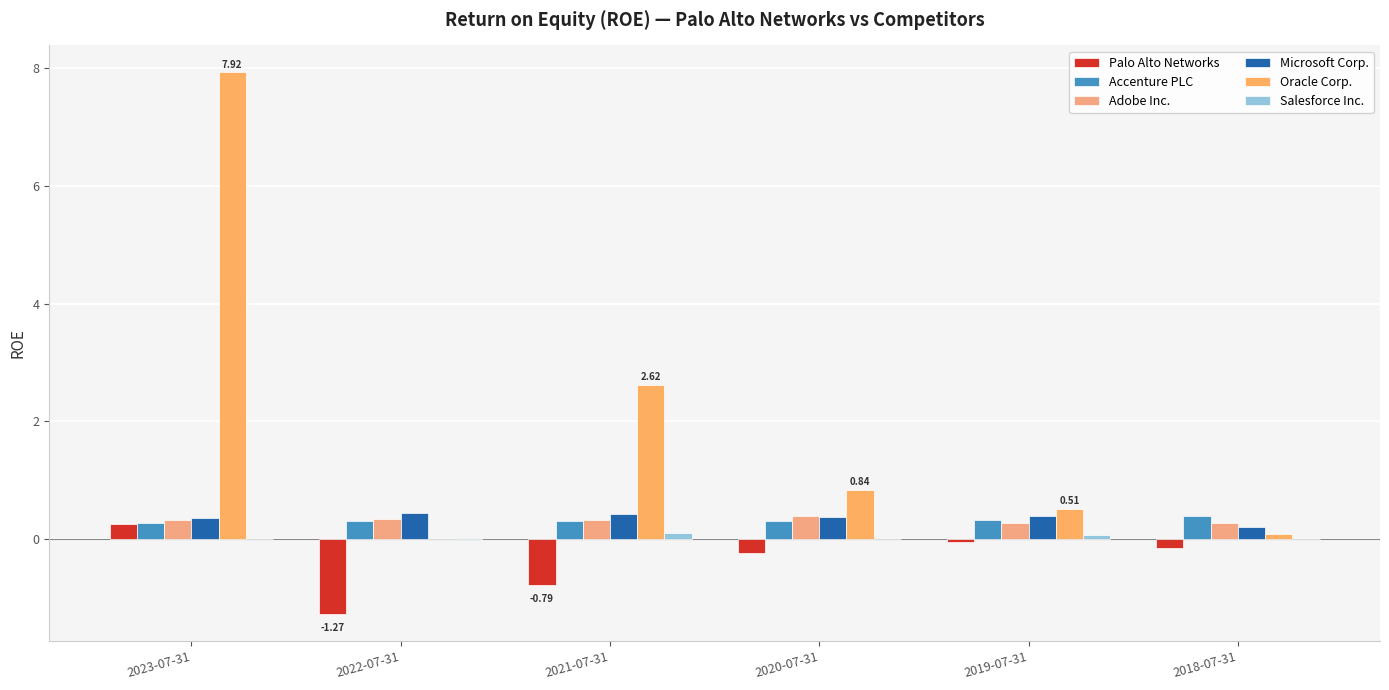

Reading left to right, list all the values displayed in this chart.

Palo Alto Networks: 0.3	-1.3	-0.8	-0.2	-0.1	-0.2
Accenture PLC: 0.3	0.3	0.3	0.3	0.3	0.4
Adobe Inc.: 0.3	0.3	0.3	0.4	0.3	0.3
Microsoft Corp.: 0.4	0.4	0.4	0.4	0.4	0.2
Oracle Corp.: 7.9	0.0	2.6	0.8	0.5	0.1
Salesforce Inc.: 0.0	0.0	0.1	0.0	0.1	0.0